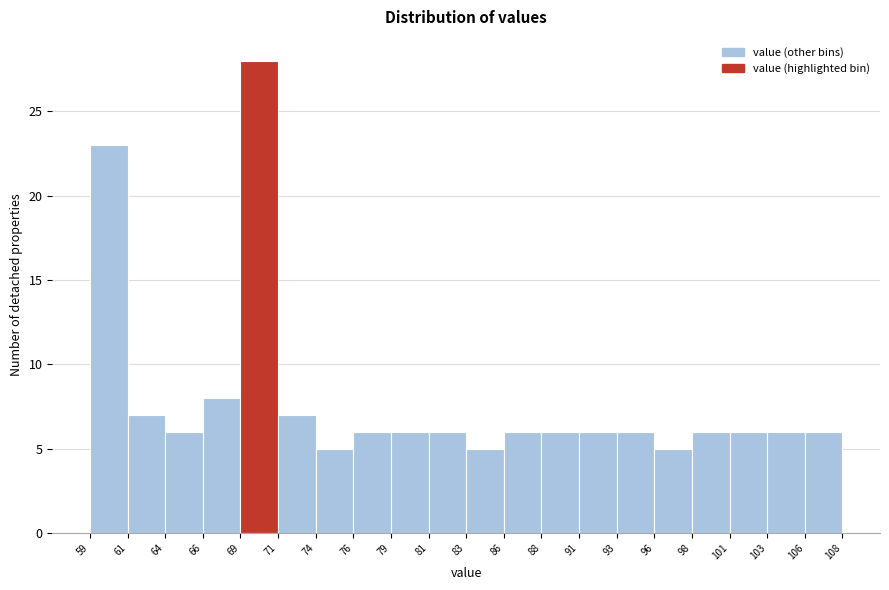

Reading left to right, transcribe this chart: for each bar, give the range it covers on the x-axis and its height. The values are not printed on the chart, so give them approximately, as read against the axis.

59 to 61: 23
61 to 64: 7
64 to 66: 6
66 to 69: 8
69 to 71: 28
71 to 74: 7
74 to 76: 5
76 to 79: 6
79 to 81: 6
81 to 83: 6
83 to 86: 5
86 to 88: 6
88 to 91: 6
91 to 93: 6
93 to 96: 6
96 to 98: 5
98 to 101: 6
101 to 103: 6
103 to 106: 6
106 to 108: 6